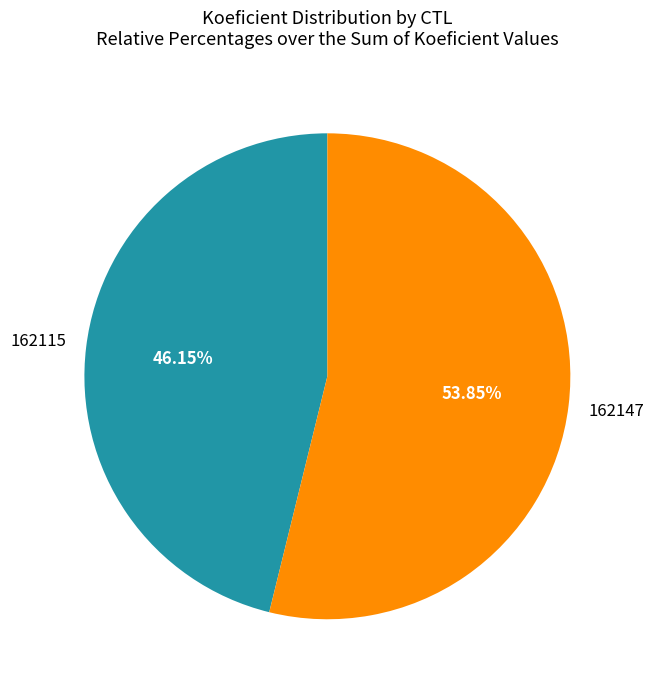

How many segments does this pie chart have?

2